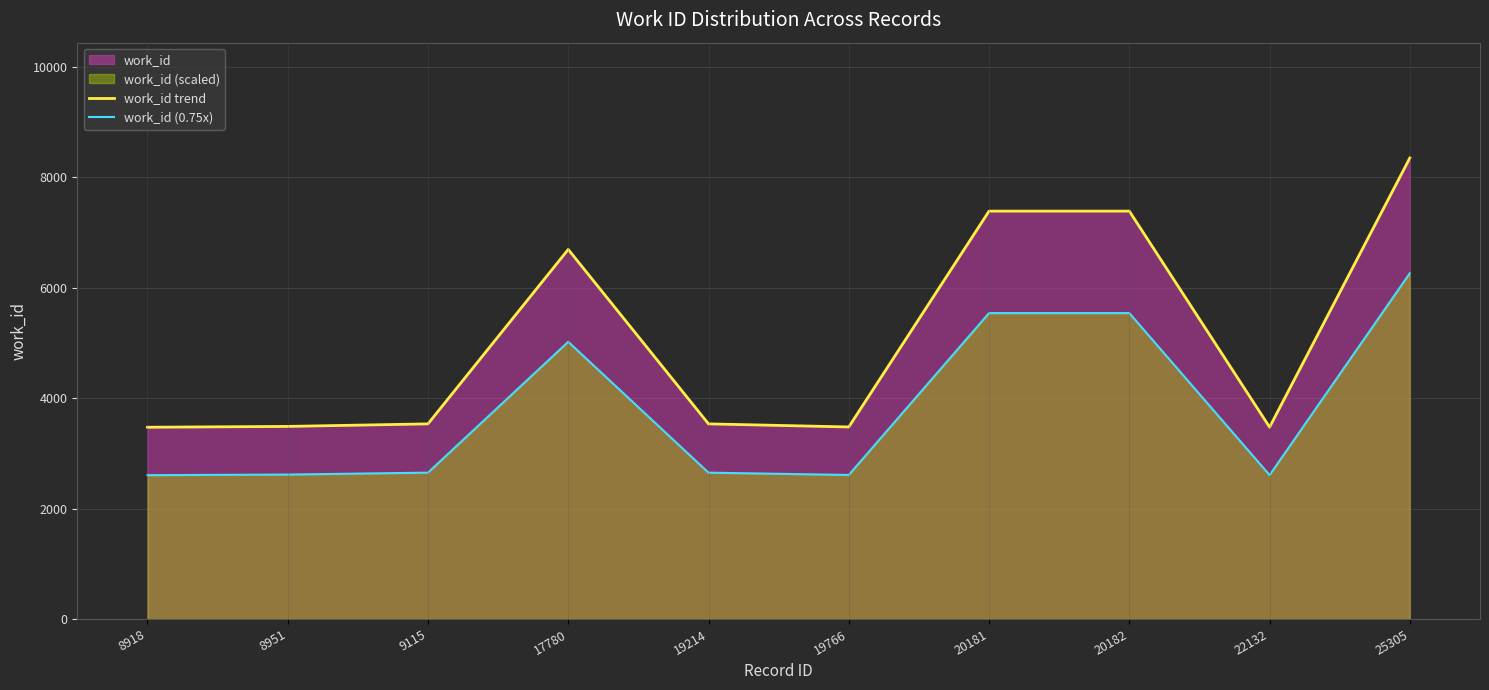

Which category has the lowest value in the work_id trend series?

8918